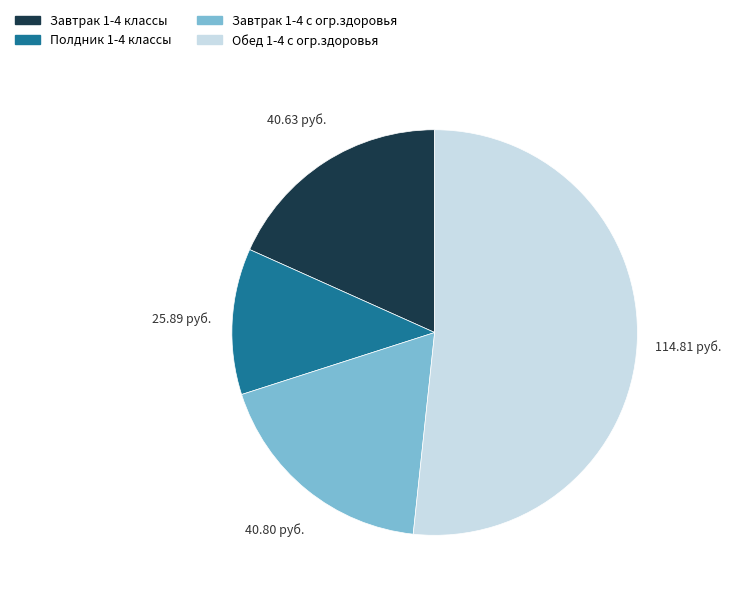

The Завтрак 1-4 классы slice represents 18% of the pie. True or false?

True